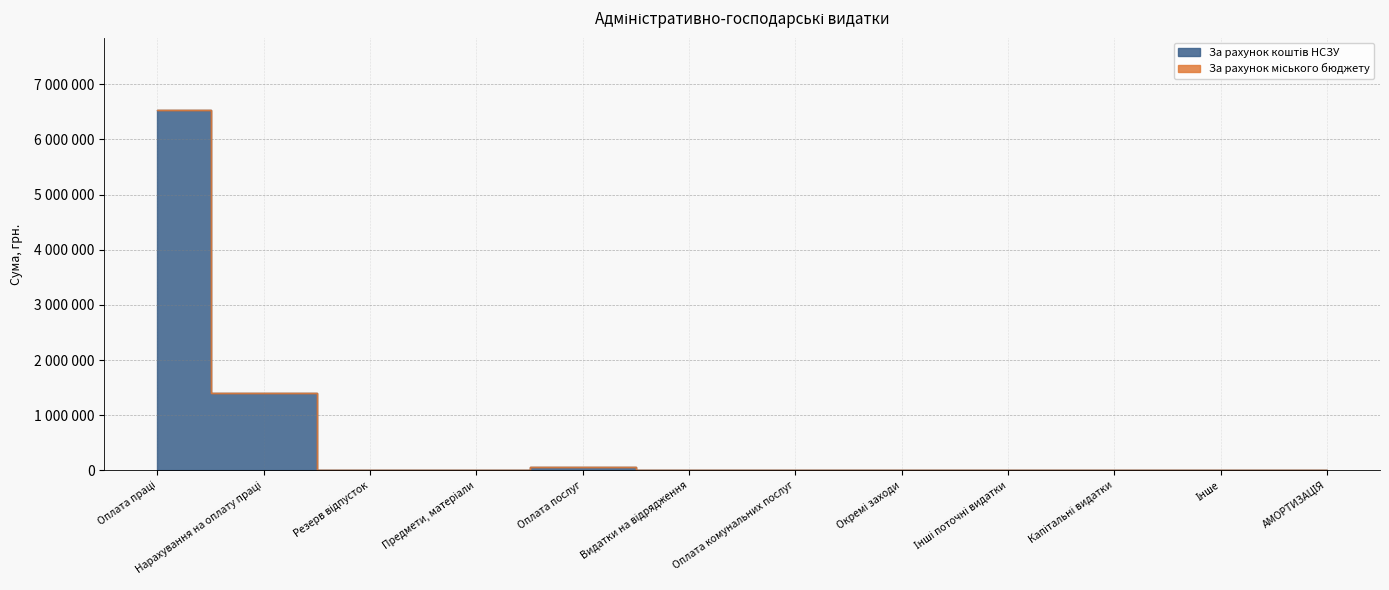

Which label corresponds to the smallest value in the chart?

Резерв відпусток